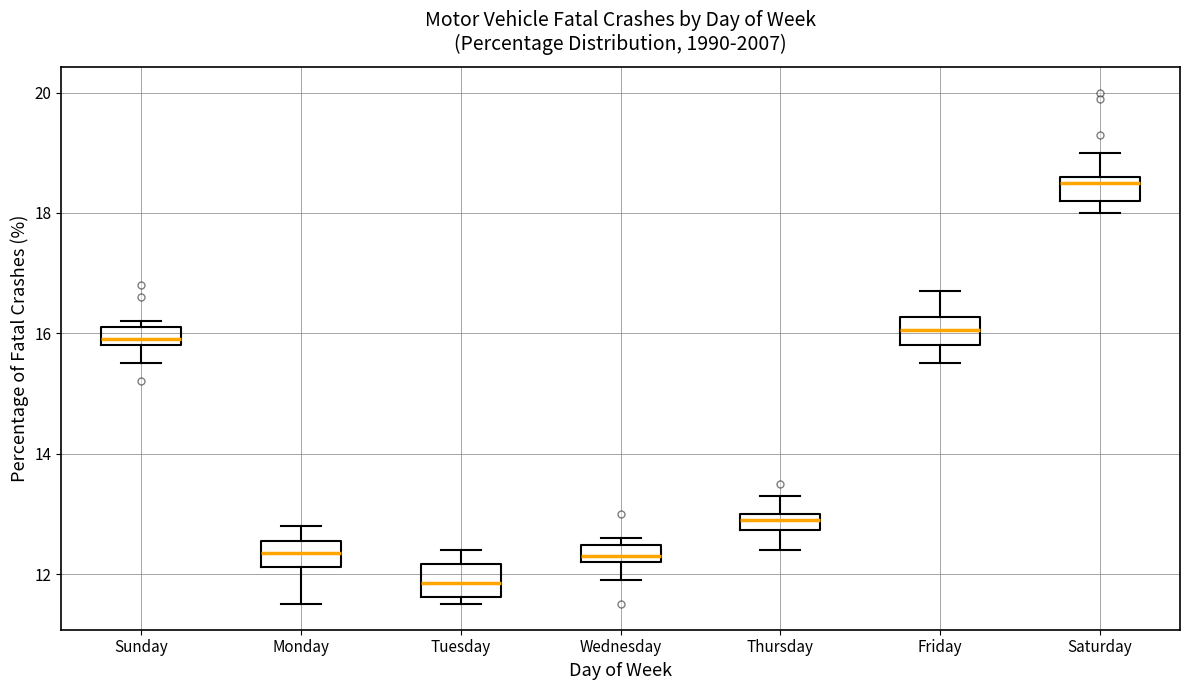

Where does the lower whisker of the box for Sunday end on the y-axis? The values are not printed on the chart, so give them approximately, as read against the axis.

15.6